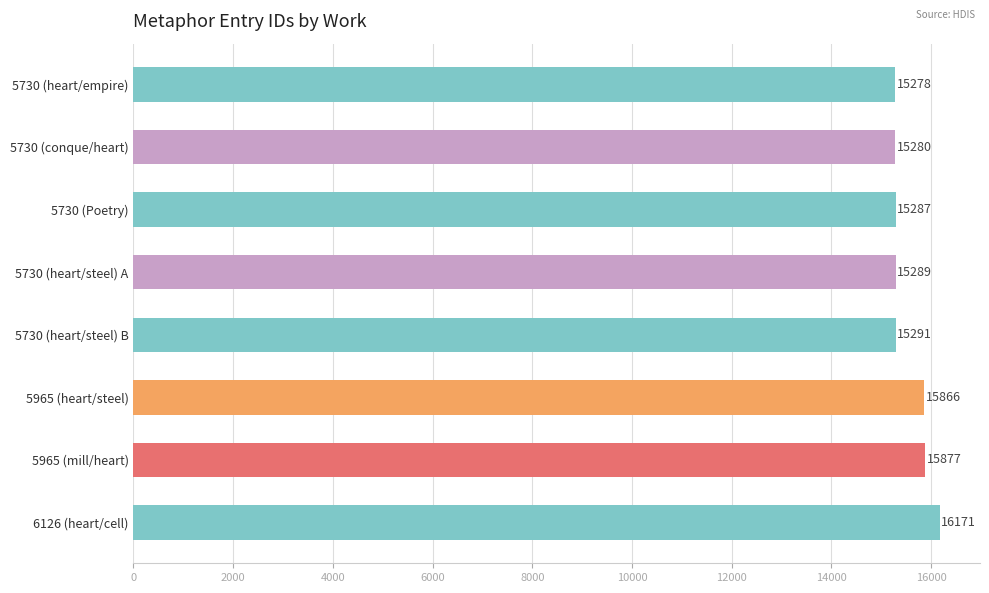

List the labels in order of value, largest first.

6126 (heart/cell), 5965 (mill/heart), 5965 (heart/steel), 5730 (heart/steel) B, 5730 (heart/steel) A, 5730 (Poetry), 5730 (conque/heart), 5730 (heart/empire)